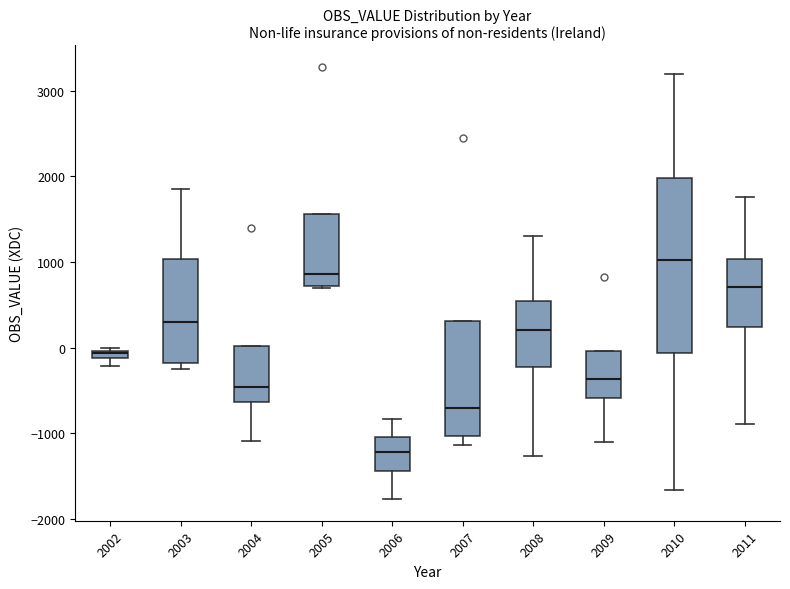

Comparing the boxes themselves (not the whiskers), which one is the tallest?

2010